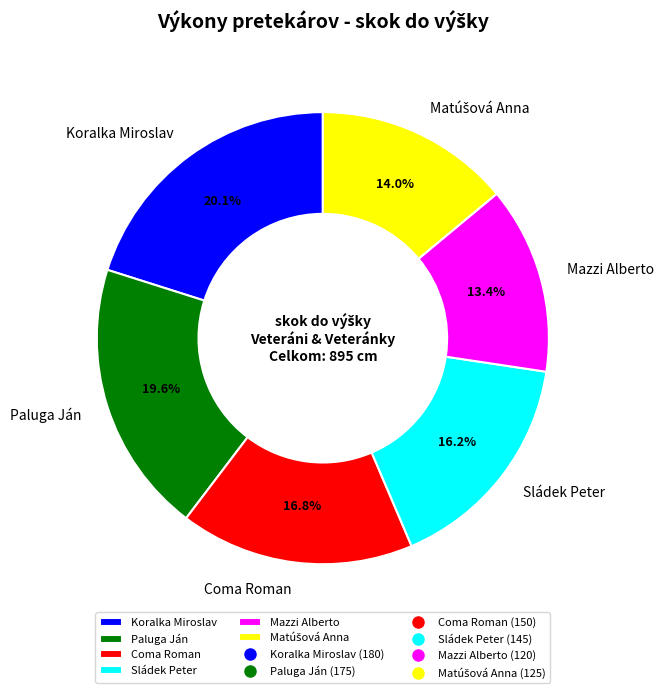

Combined, do Paluga Ján and Coma Roman account for over 50%?

No